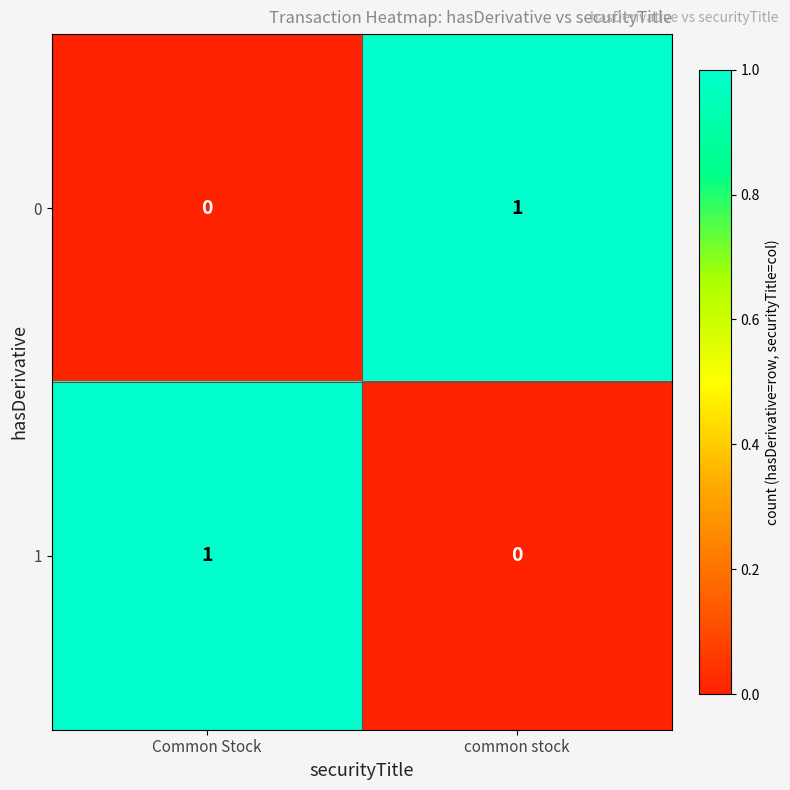

The 1 series shows -1 at common stock. True or false?

False